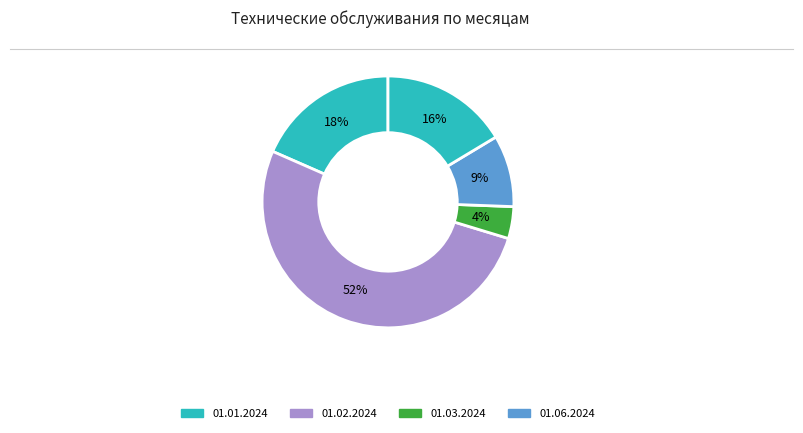

How many segments does this pie chart have?

5